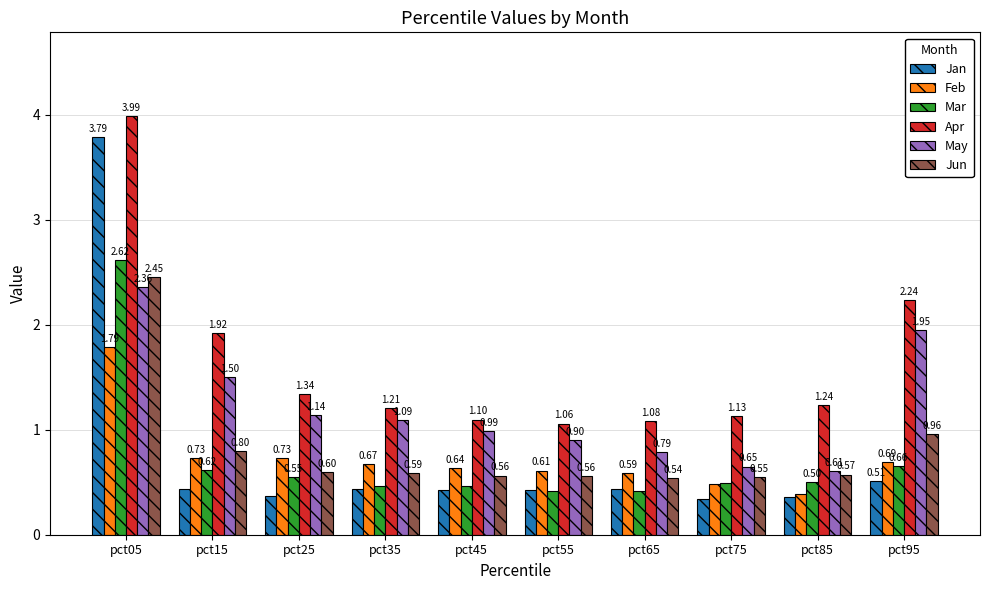

Which series has the largest range (max minus min)?

Jan